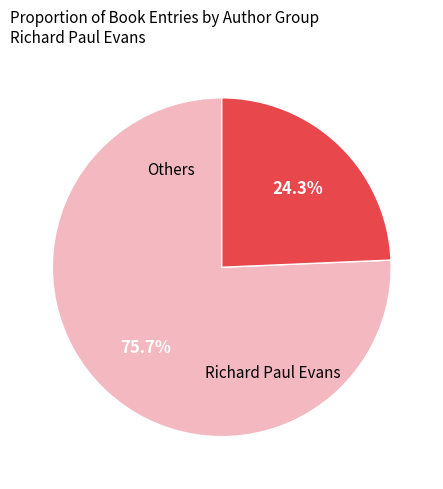

Is there any slice that represents more than half of the pie?

Yes